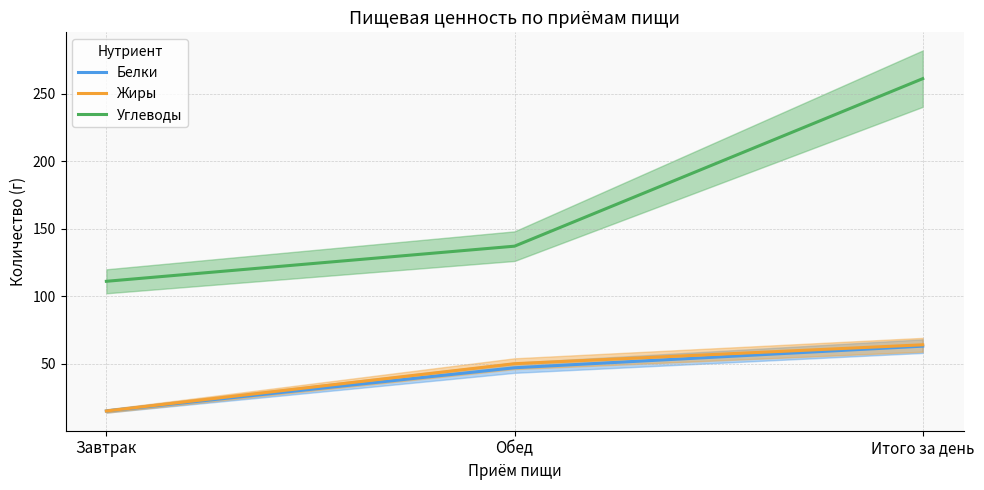

Reading left to right, extract all data points from this chart.

Белки: 15	47	63
Жиры: 15	50	64
Углеводы: 111	137	261